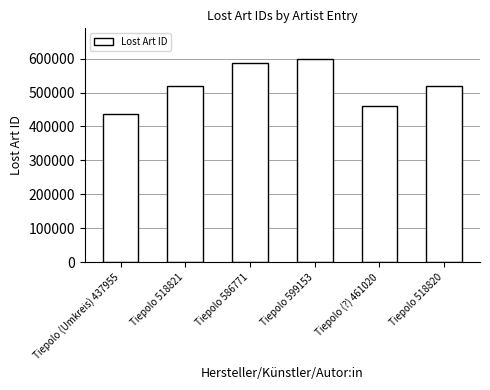

What is the change in value from Tiepolo (Umkreis) 437955 to Tiepolo 518821?

+80866